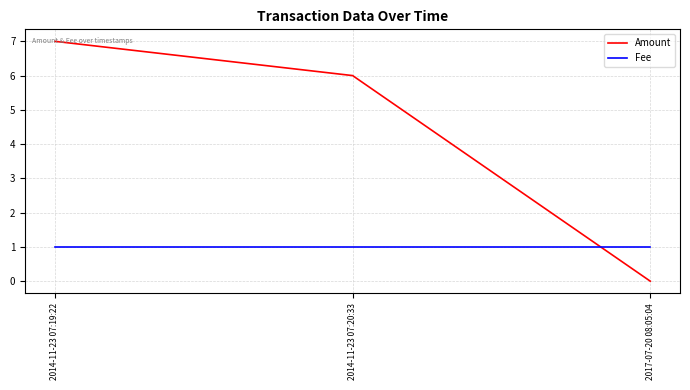

Which series has the largest range (max minus min)?

Amount